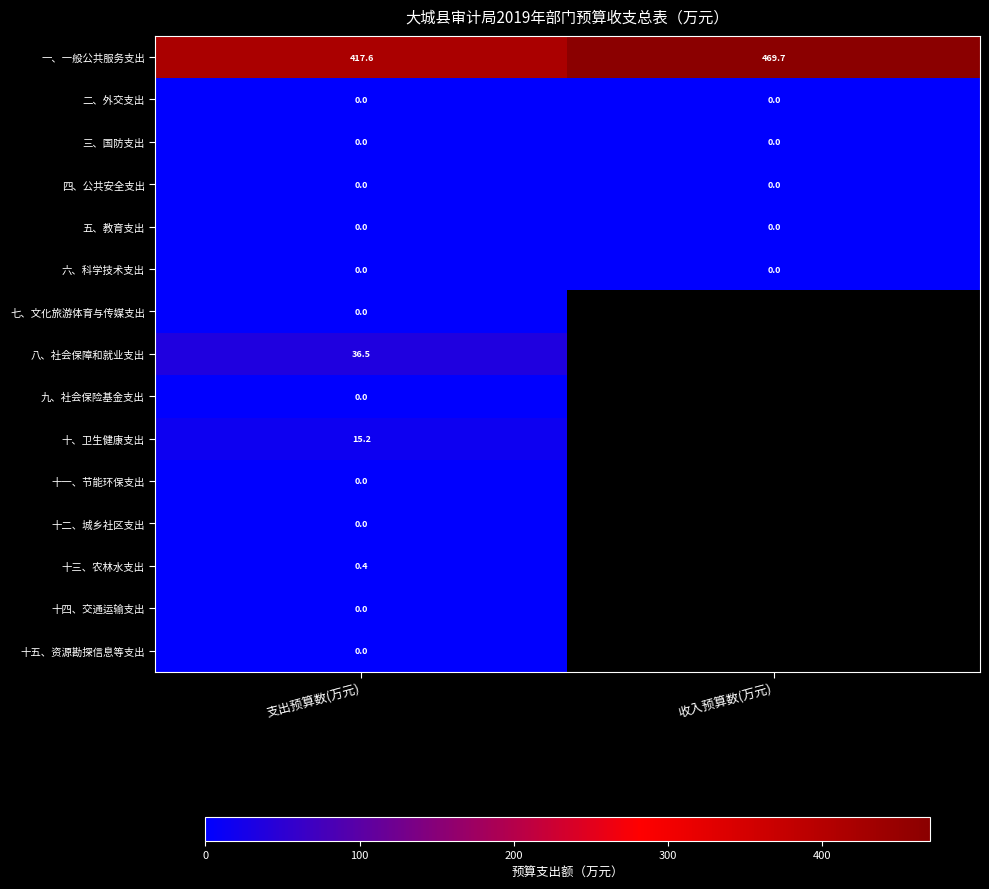

At which category does the chart reach its peak across all series?

收入预算数(万元)